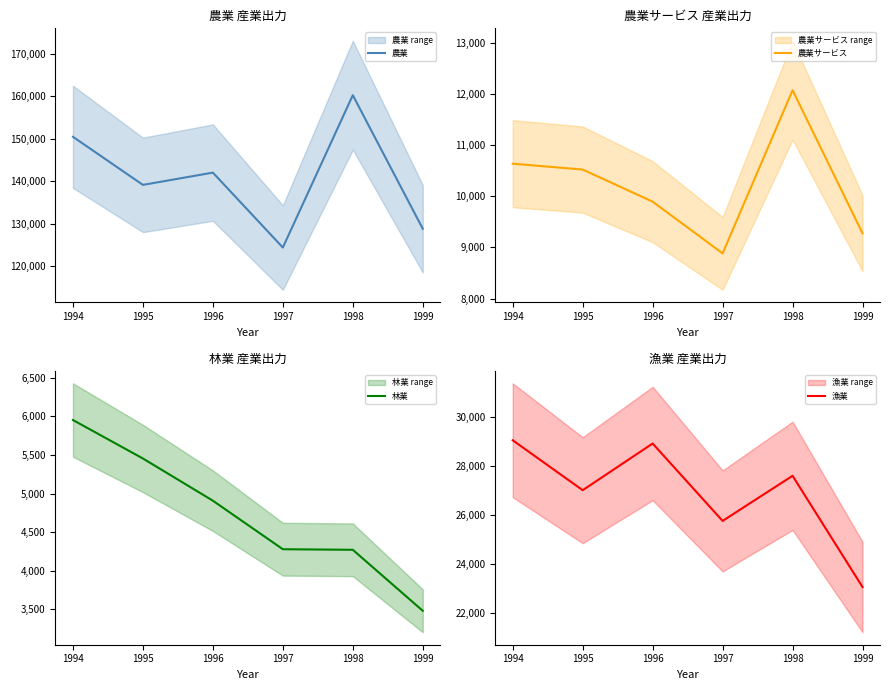

Where does the 農業 series first go above 142049?

1994